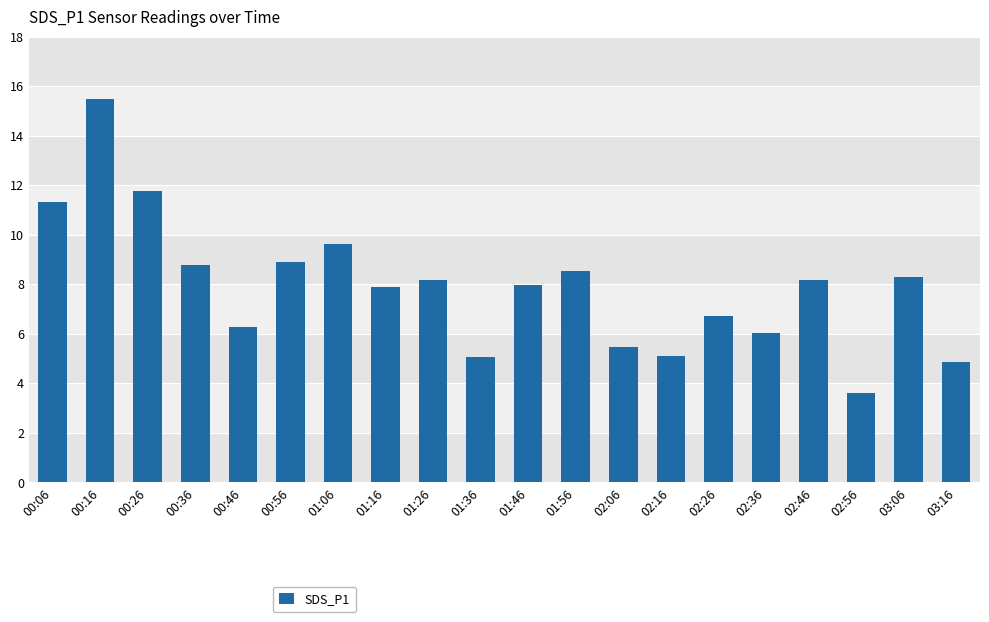

Count the number of categories in the chart.

20